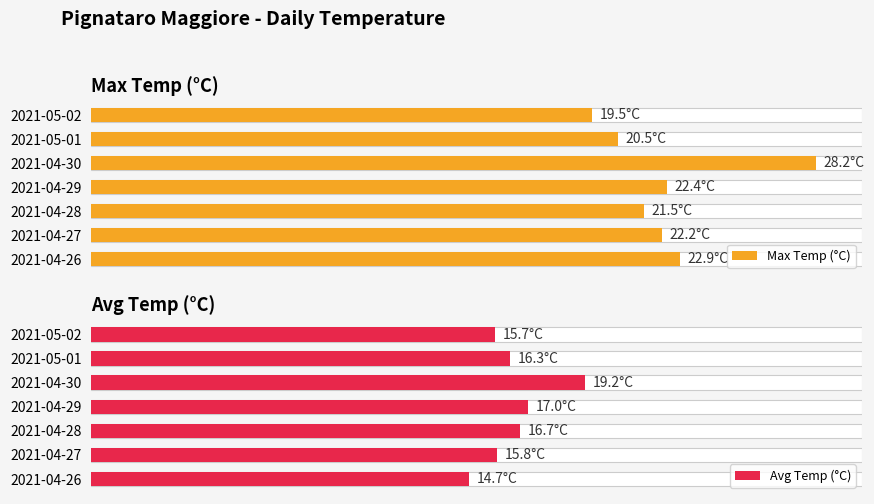

The value of Avg Temp (°C) at 2021-04-30 is 4.5. True or false?

False